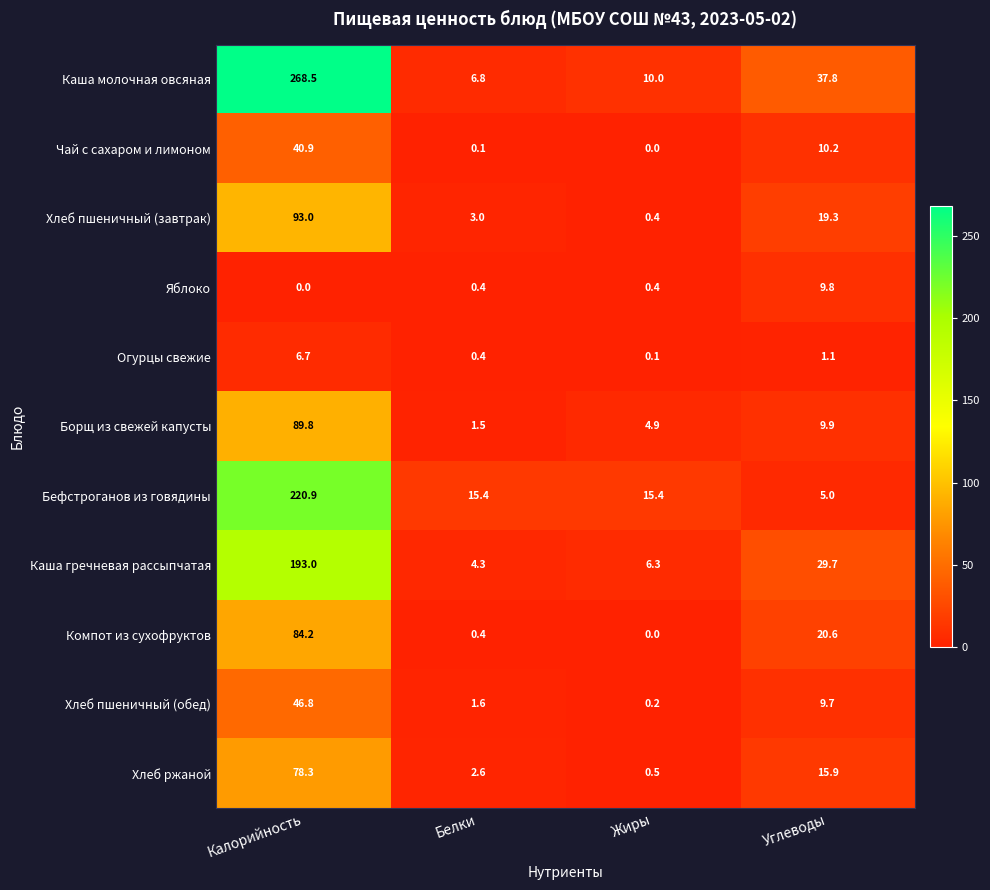

Where does the Борщ из свежей капусты series first go above 9?

Калорийность